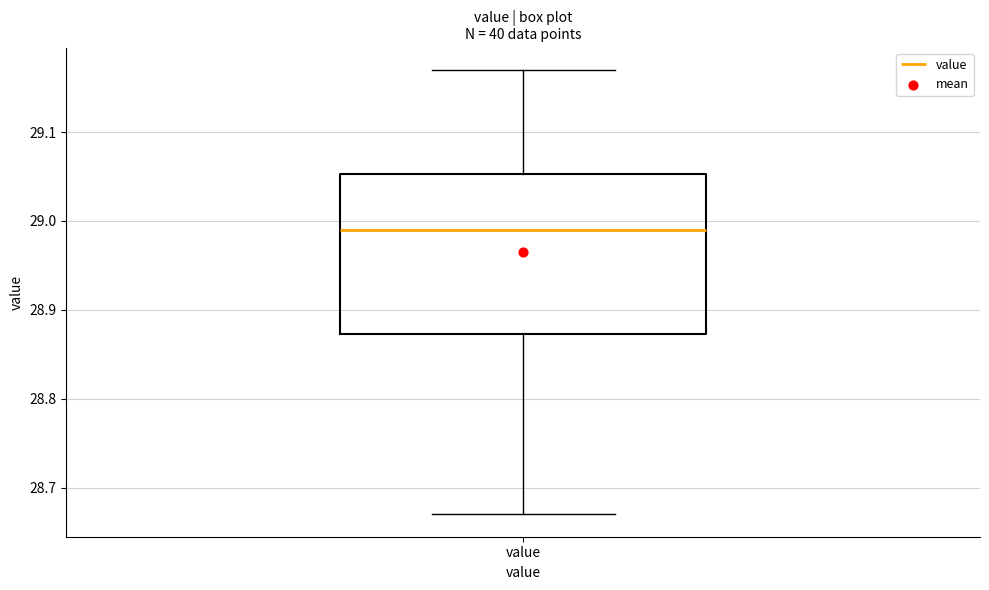

Read this box plot against the y-axis: the position of the median line, the range covered by the box, and the ends of both whiskers. The values are not printed on the chart, so give them approximately, as read against the axis.

median 28.99, box 28.87 to 29.05, whiskers 28.67 to 29.17